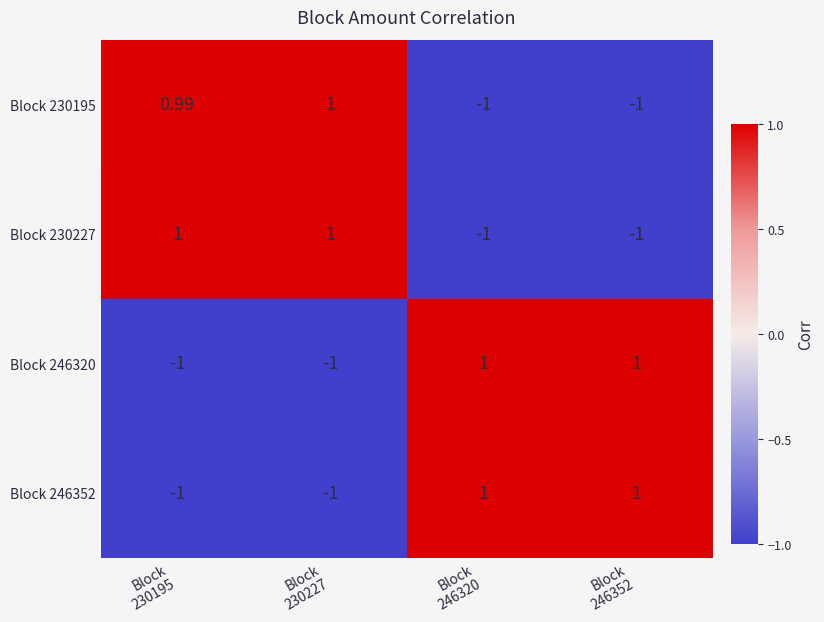

How many values in Block 246320 are above zero?

2